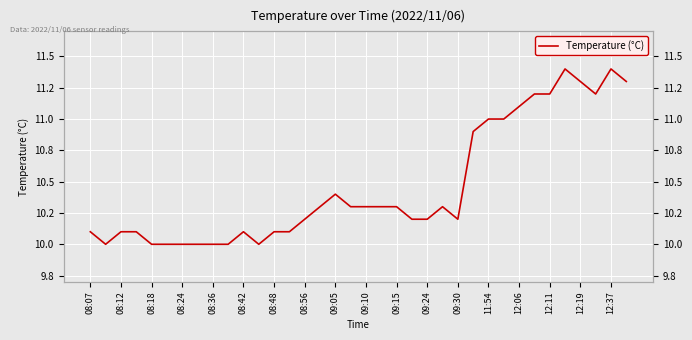

At which category does the chart reach its peak across all series?

31